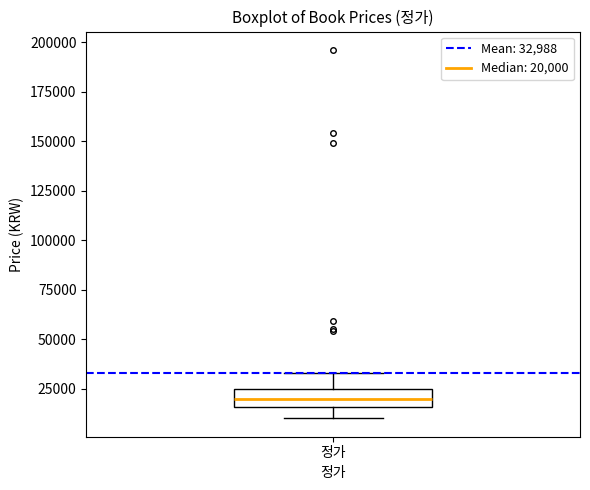

Where does the median line of the box for 정가 sit on the y-axis? The values are not printed on the chart, so give them approximately, as read against the axis.

20000